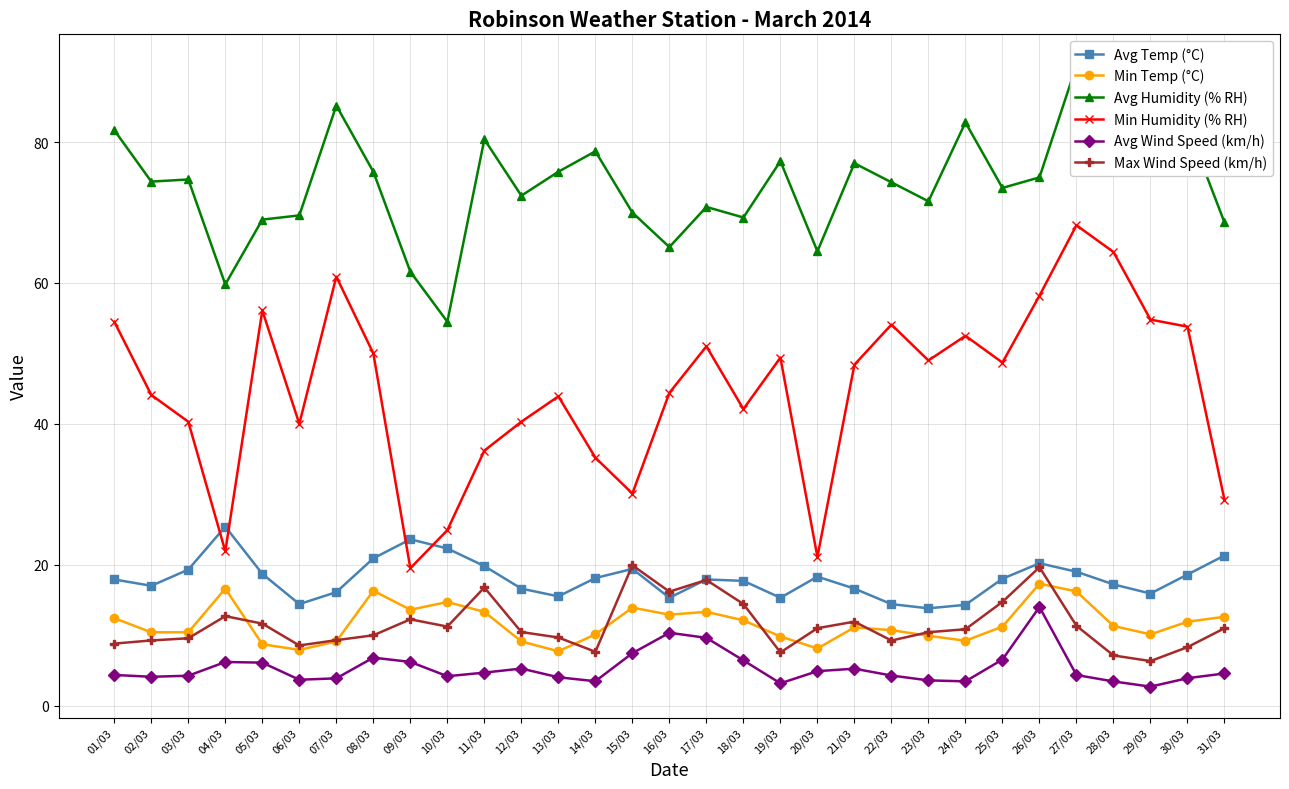

In Min Temp (°C), how many points are lower than both neighbors (excluding endpoints)?

7